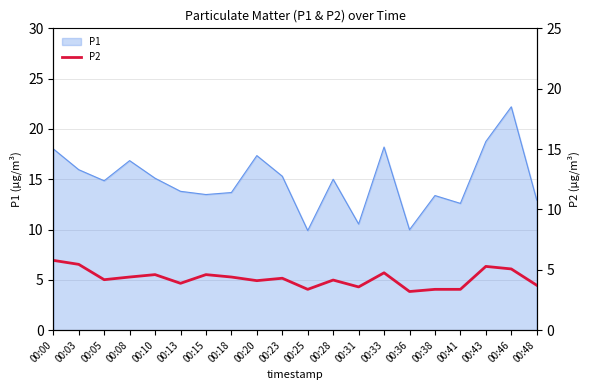

Which has a higher value, 00:28 or 00:36?

00:28